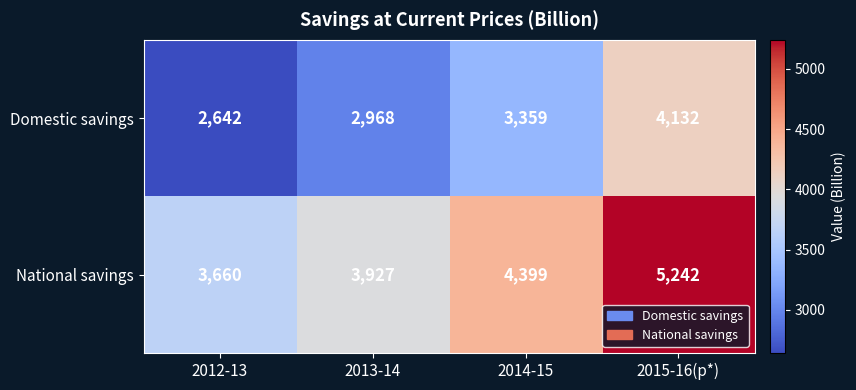

How many Domestic savings values are between 2968 and 4132?

3